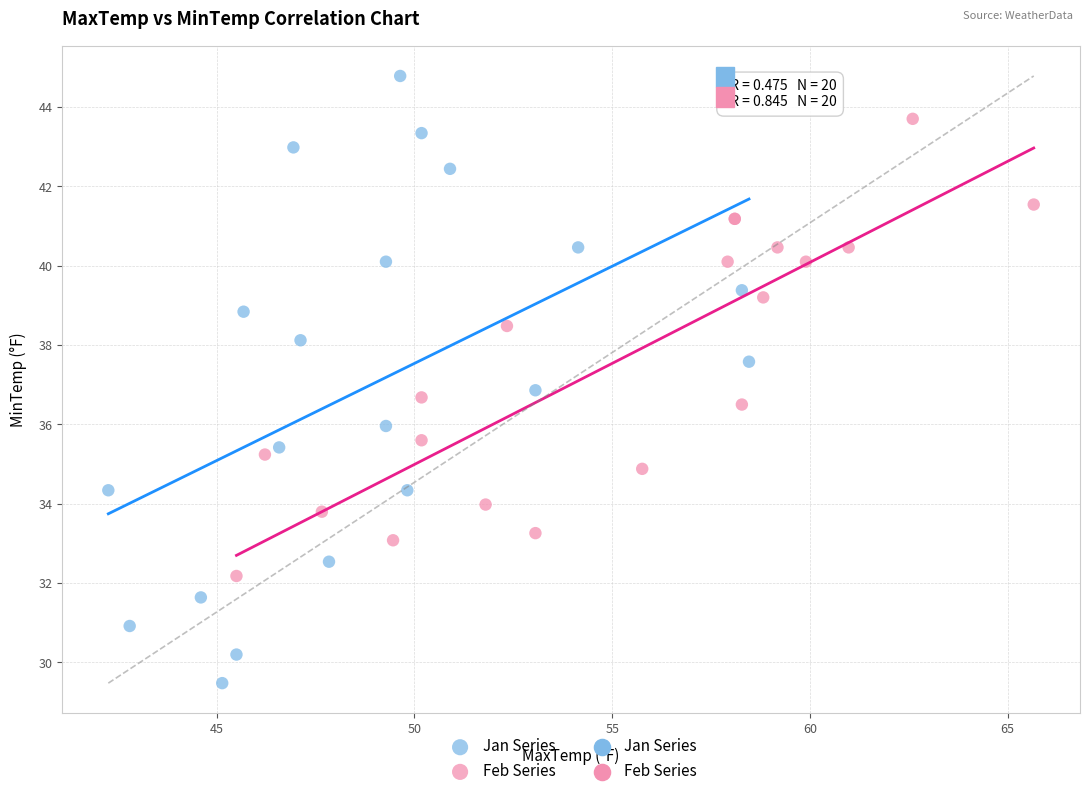

Which series has the largest Y range (max minus min)?

Jan Series